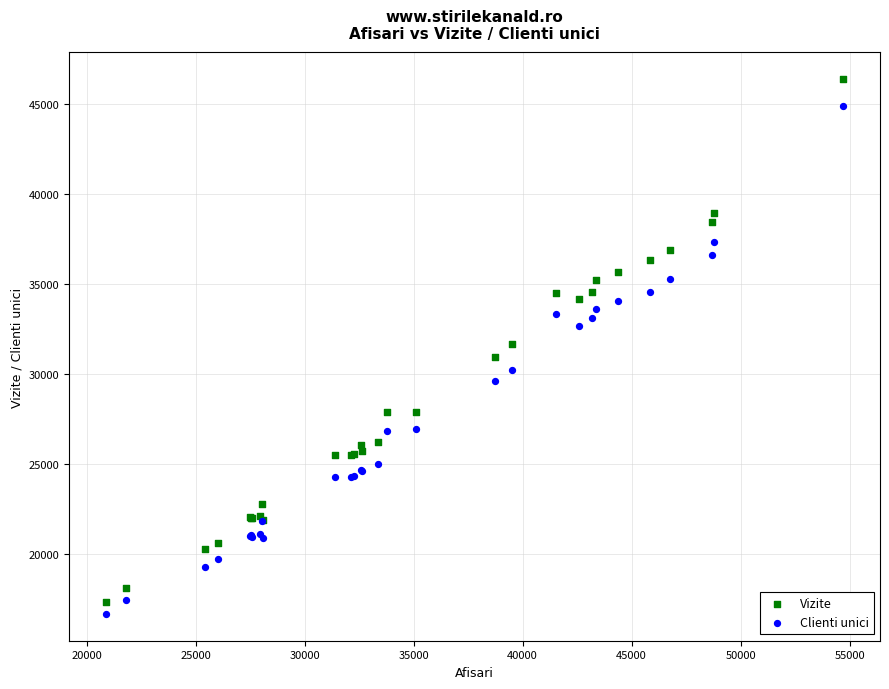

What is the X range (max minus min) for the scatter plot?

33826